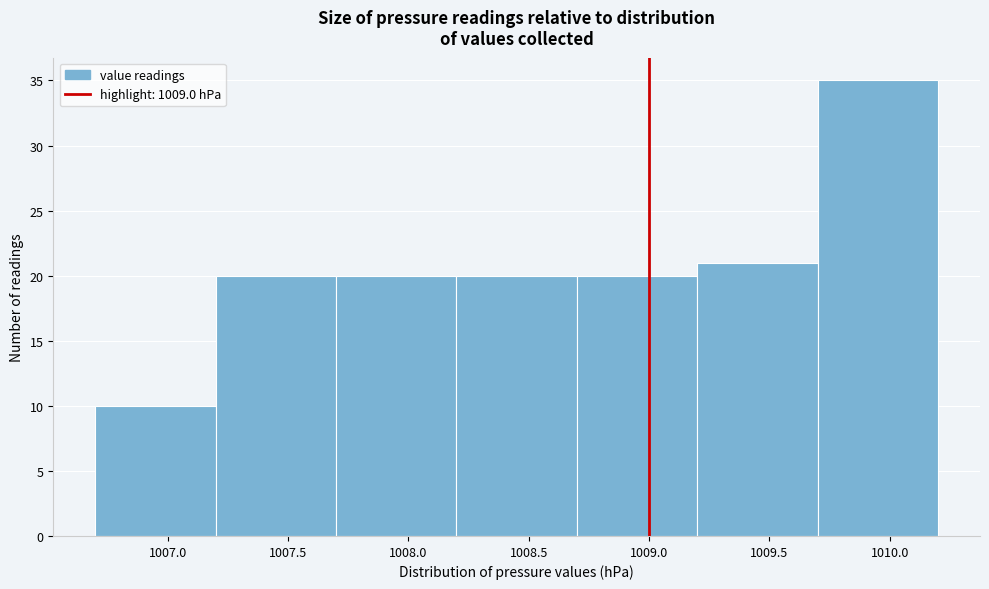

How tall is the bar that spans 1009.7 to 1010.2 on the x-axis? The values are not printed on the chart, so give them approximately, as read against the axis.

35